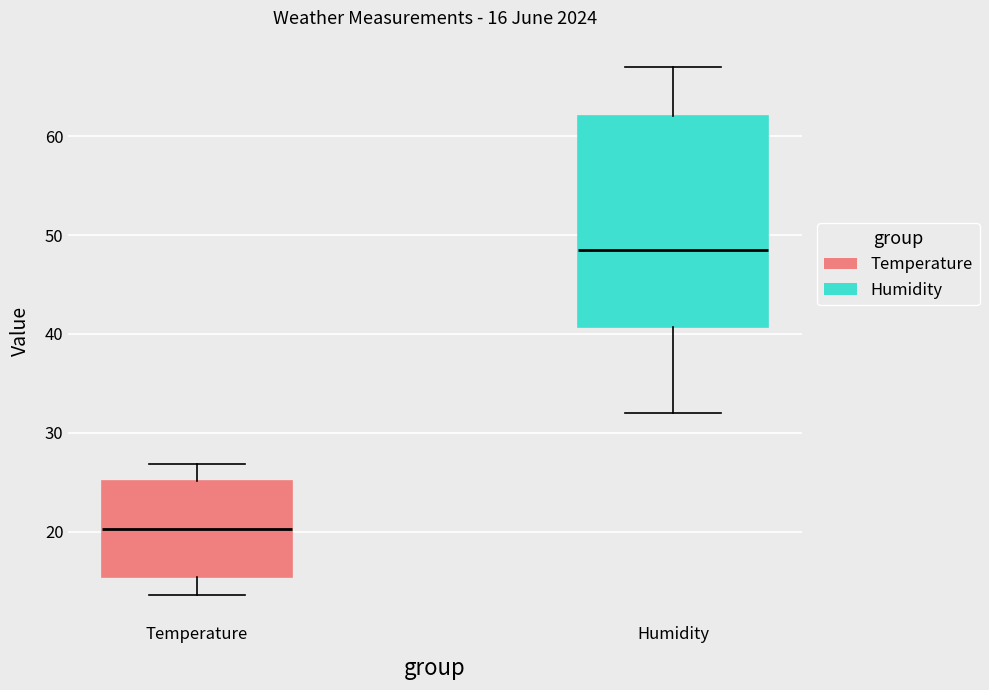

Comparing the boxes themselves (not the whiskers), which one is the tallest?

Humidity